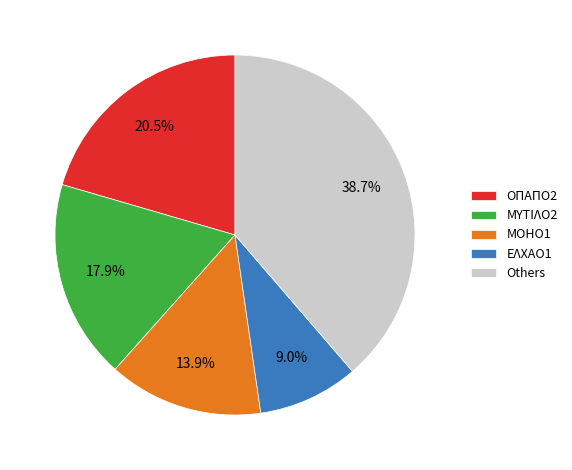

How many segments does this pie chart have?

5